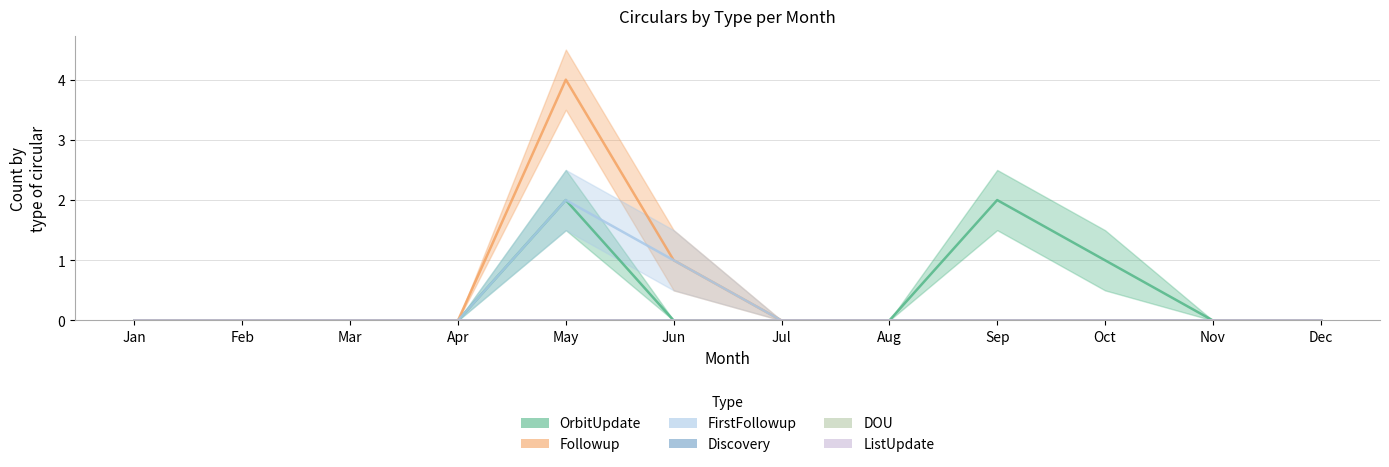

Does the chart display data point markers on the line(s)?

No